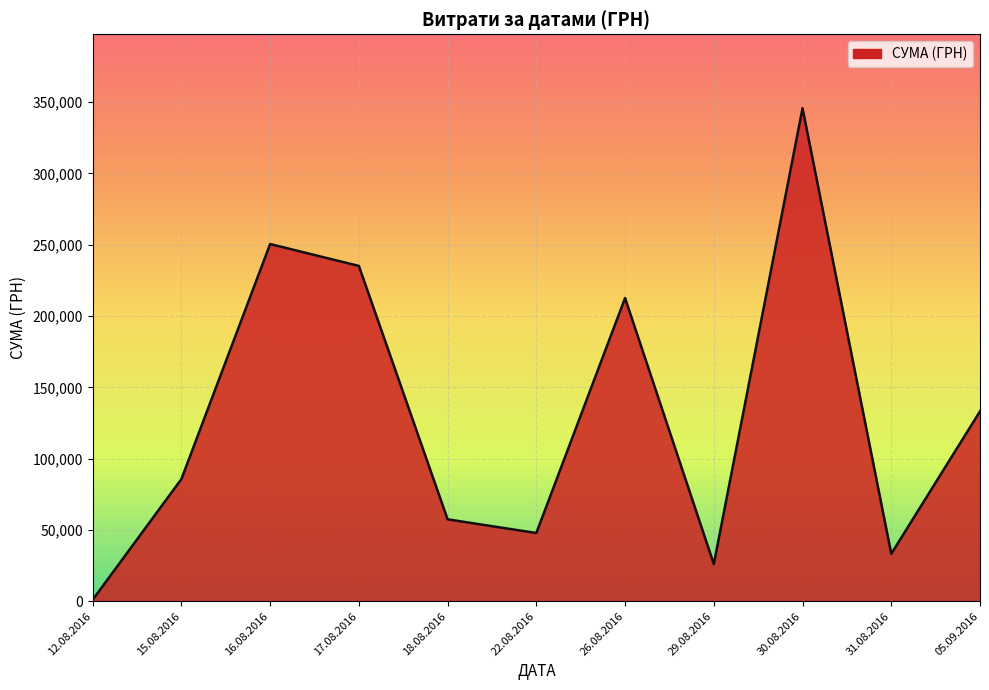

List the labels in order of value, smallest first.

12.08.2016, 29.08.2016, 31.08.2016, 22.08.2016, 18.08.2016, 15.08.2016, 05.09.2016, 26.08.2016, 17.08.2016, 16.08.2016, 30.08.2016